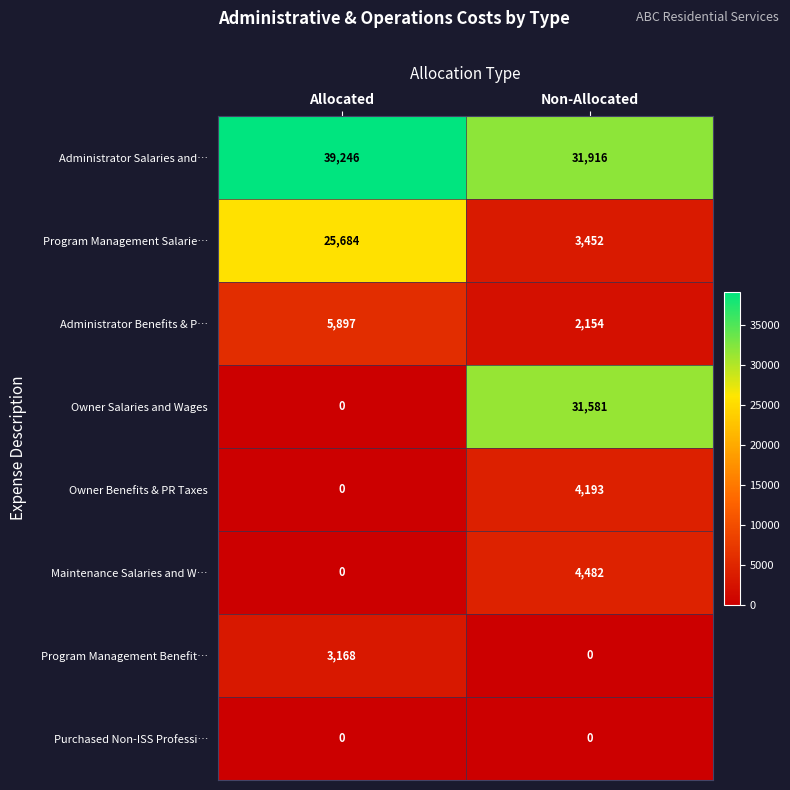

At how many categories does at least one series exceed 35971?

1